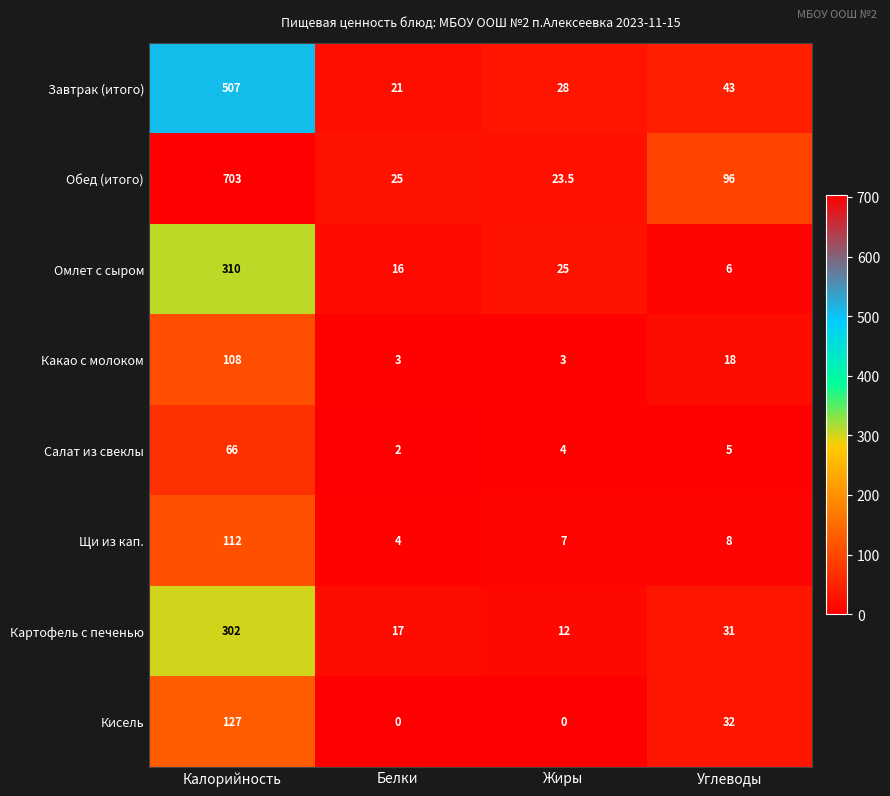

At which category does the chart reach its peak across all series?

Калорийность